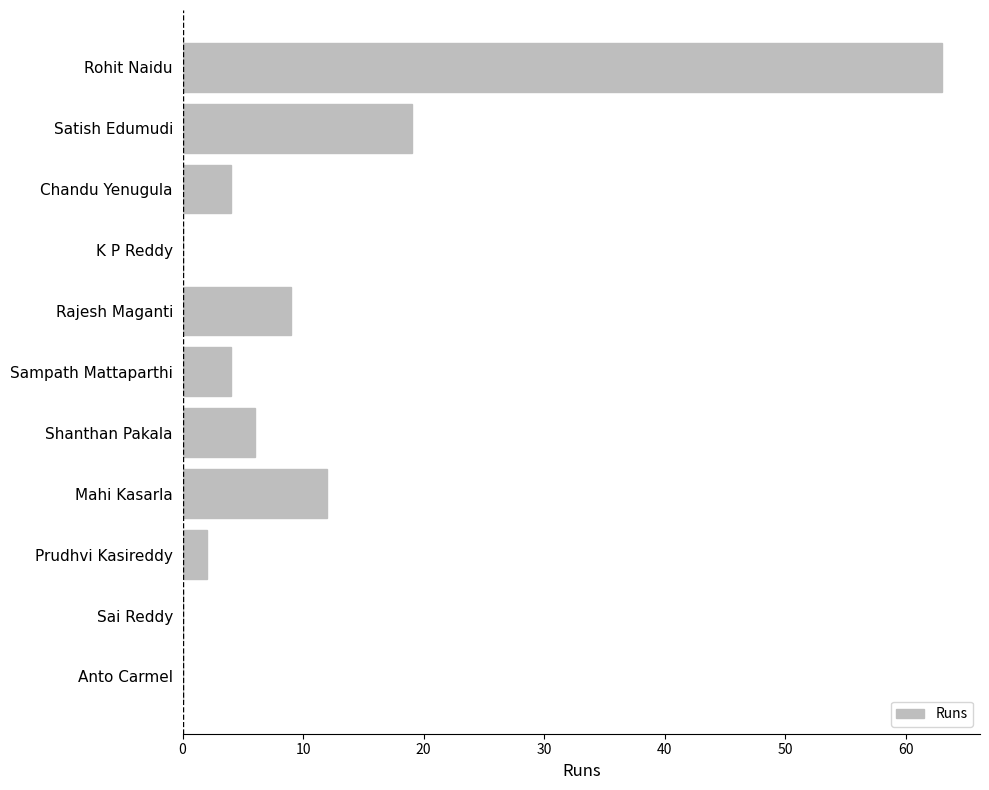

Is it true that the value at Chandu Yenugula is 4?

True